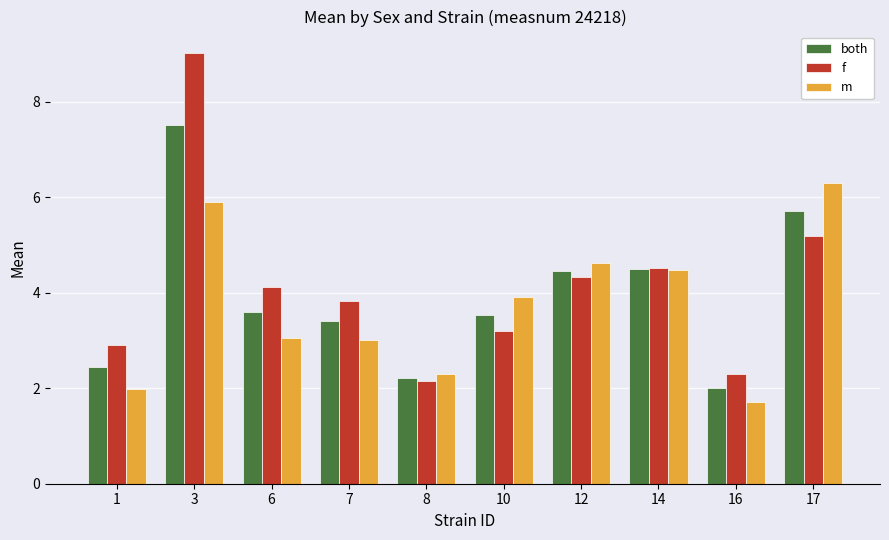

Which series has the widest spread of values?

f